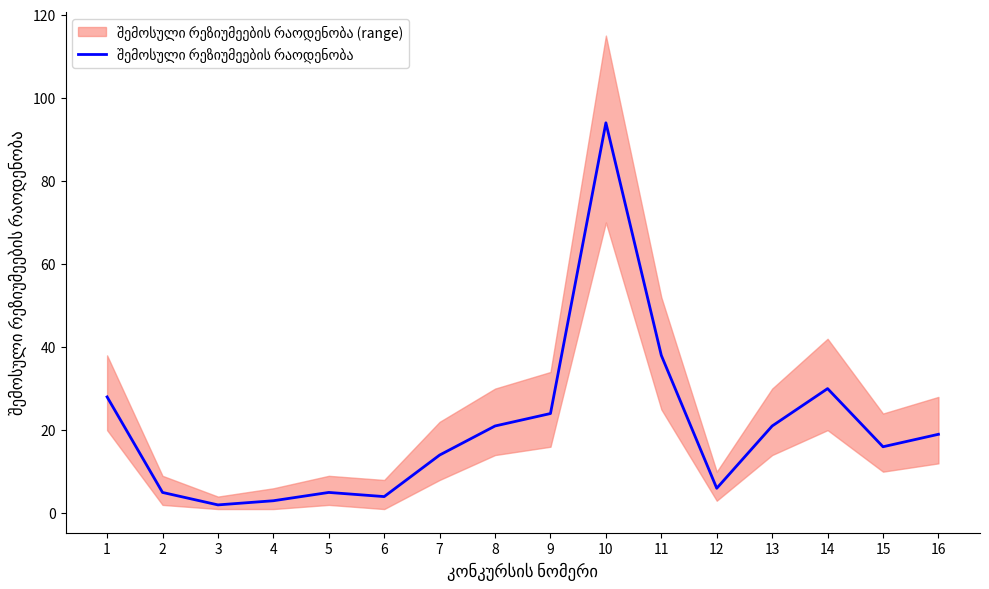

True or false: the data shows 24 at 9.

True